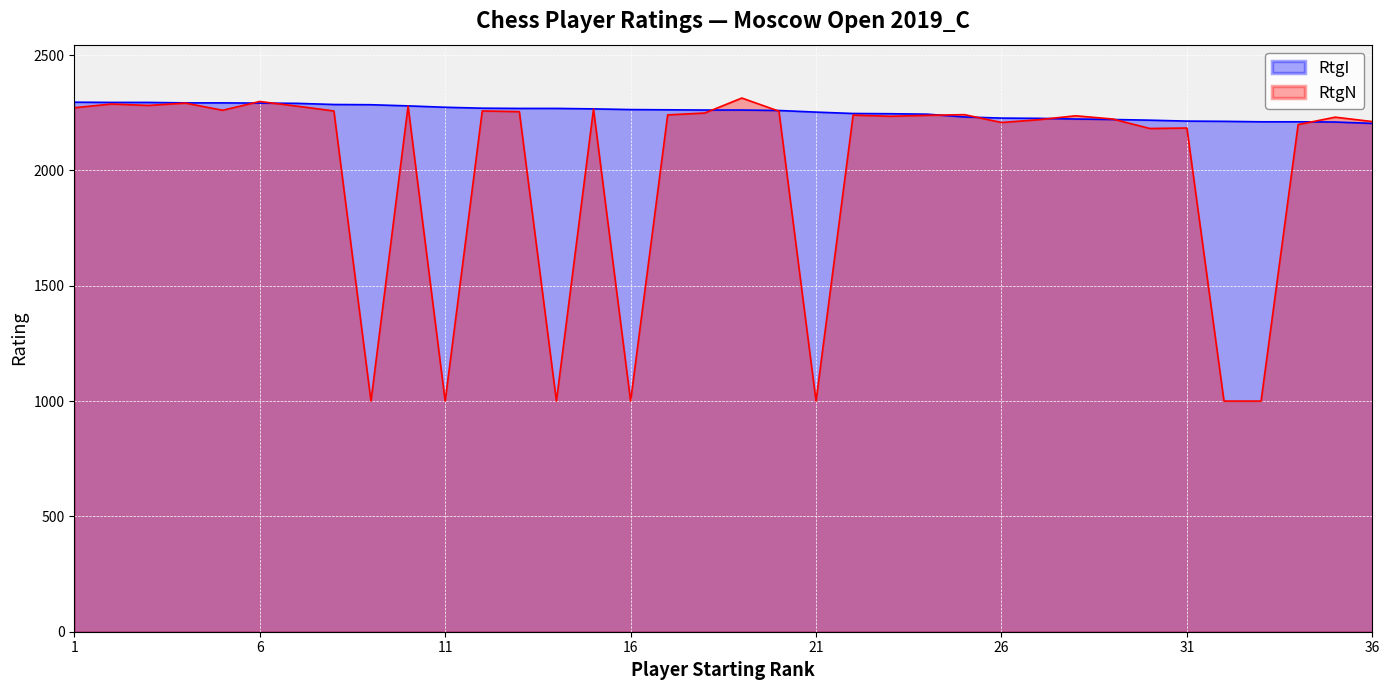

What are all the series names shown in the legend?

RtgI, RtgN